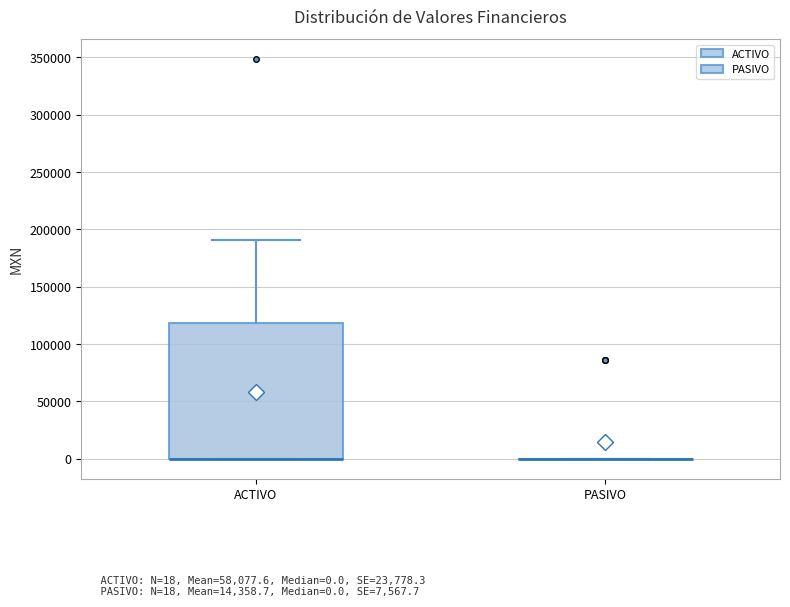

Comparing the boxes themselves (not the whiskers), which one is the tallest?

ACTIVO